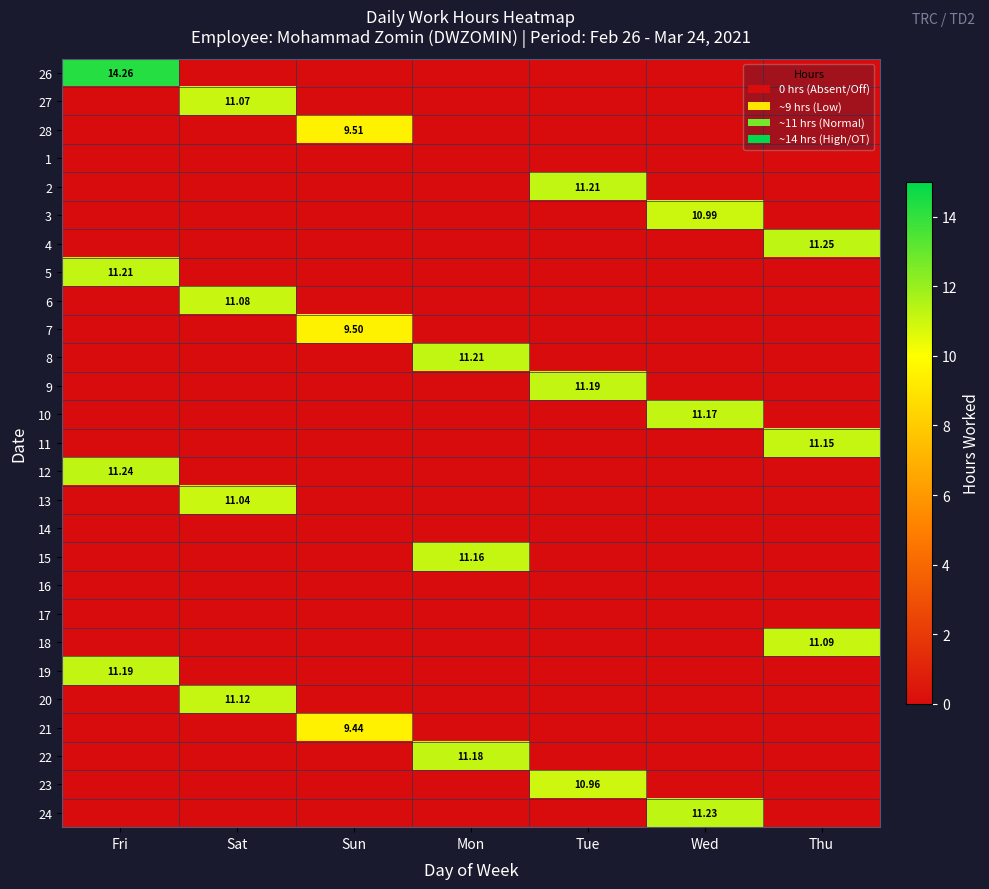

What is the difference between the highest and lowest values at Mon?

11.2